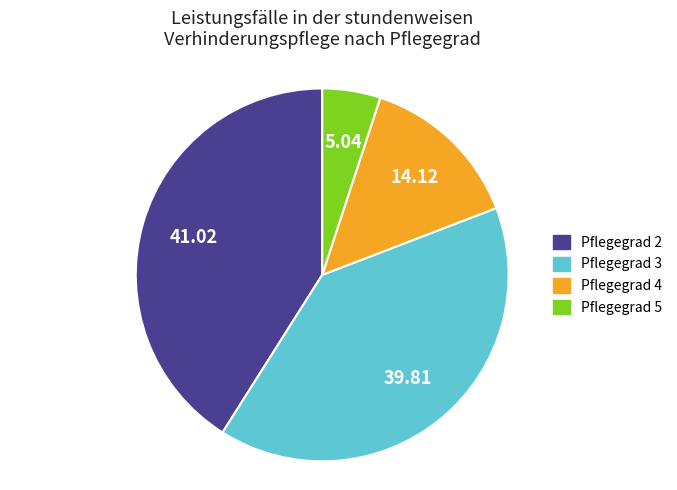

Rank the categories by value from highest to lowest.

Pflegegrad 2, Pflegegrad 3, Pflegegrad 4, Pflegegrad 5